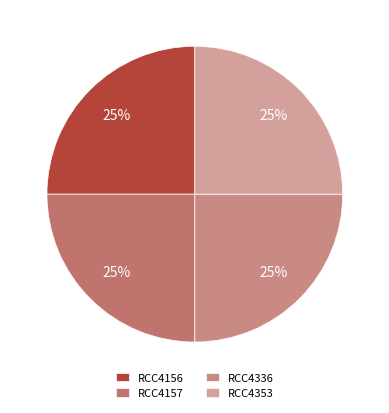

Is there a majority slice in this chart?

No